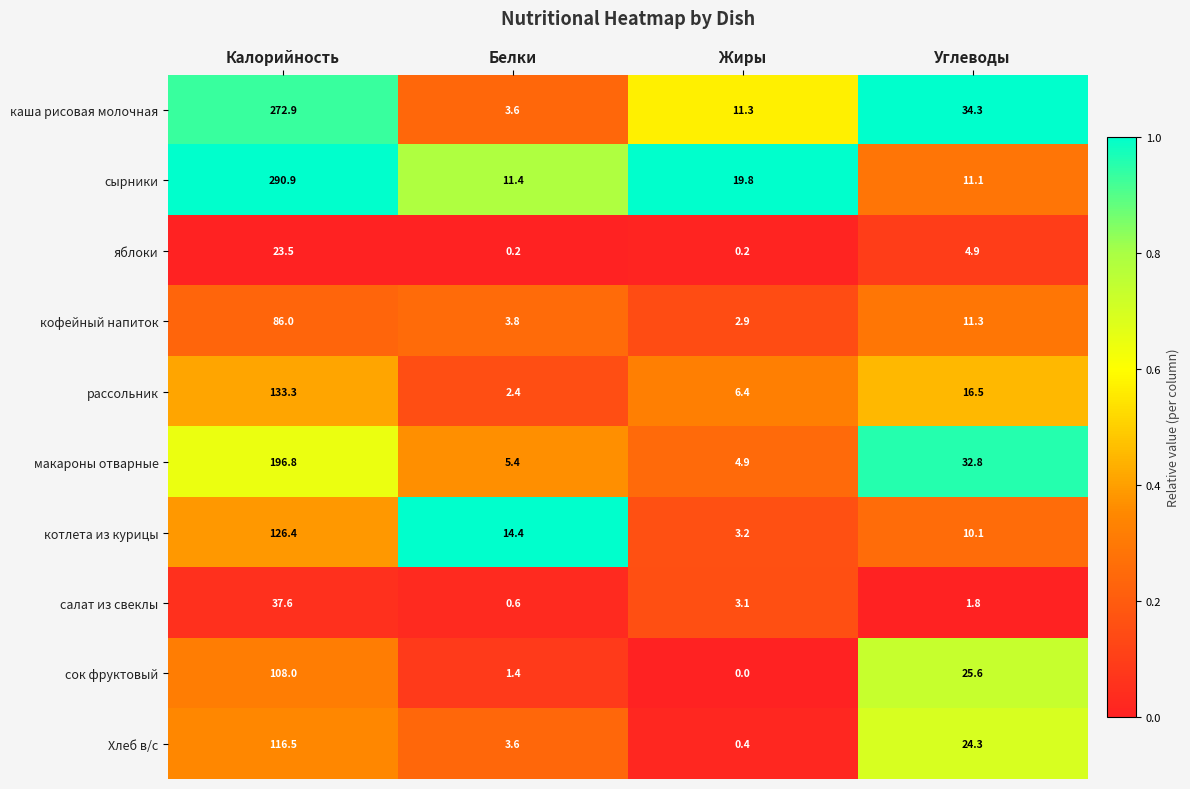

What is the difference between the highest and lowest values at Калорийность?

267.4